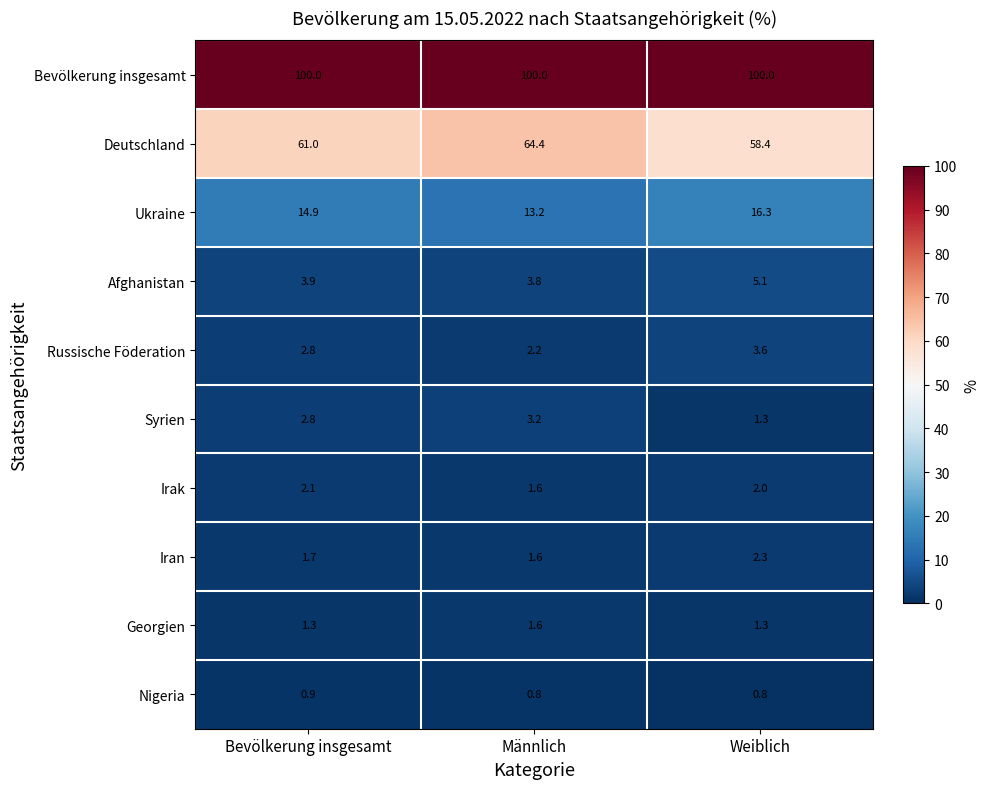

Reading right to left, transcribe all the data shown in this chart.

Bevölkerung insgesamt: 100.0	100.0	100.0
Deutschland: 58.4	64.4	61.0
Ukraine: 16.3	13.2	14.9
Afghanistan: 5.1	3.8	3.9
Russische Föderation: 3.6	2.2	2.8
Syrien: 1.3	3.2	2.8
Irak: 2.0	1.6	2.1
Iran: 2.3	1.6	1.7
Georgien: 1.3	1.6	1.3
Nigeria: 0.8	0.8	0.9